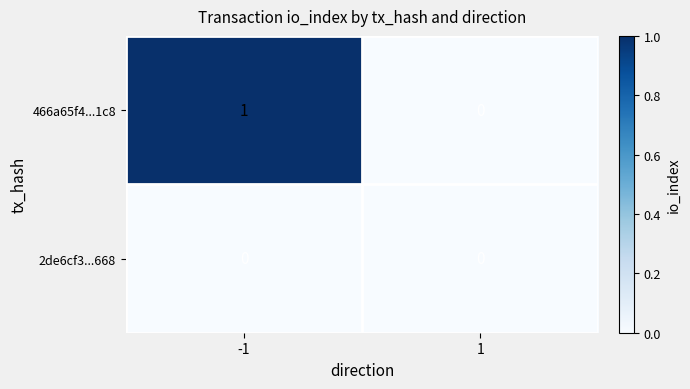

What is the difference between the highest and lowest values at -1?

1